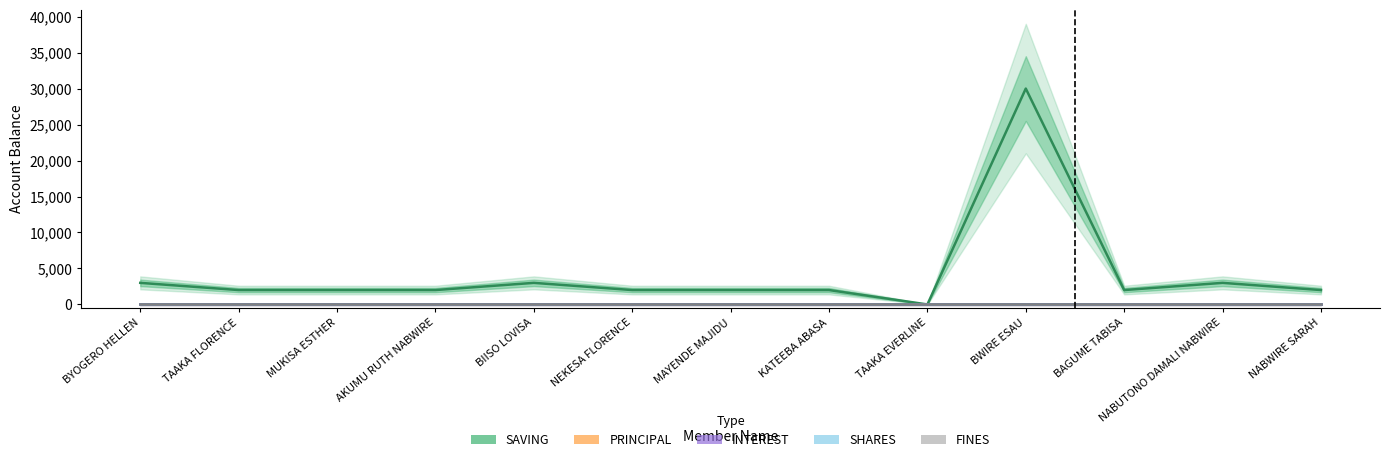

How many data points does each series have?

13